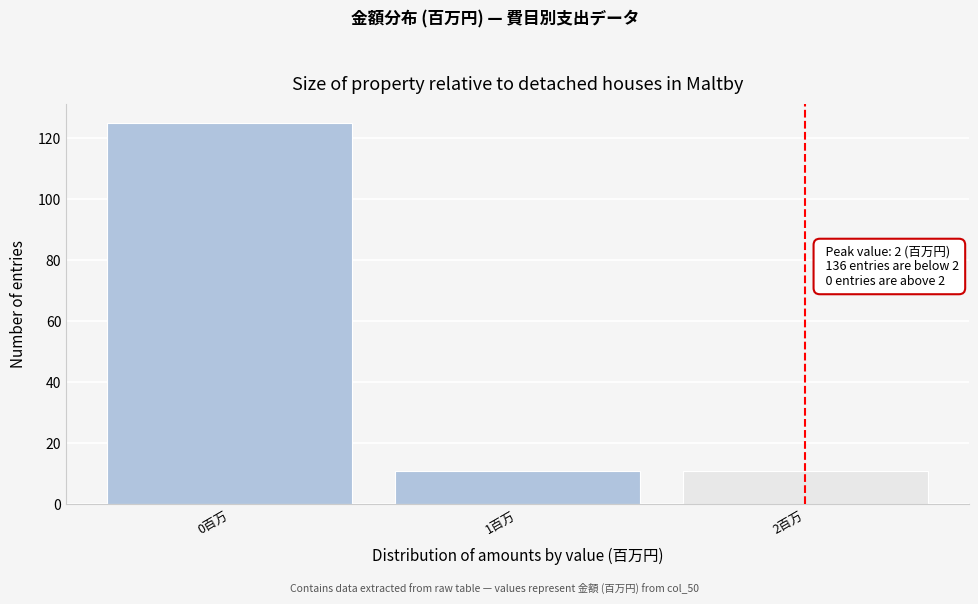

Reading left to right, extract all data points from this chart.

125	11	11